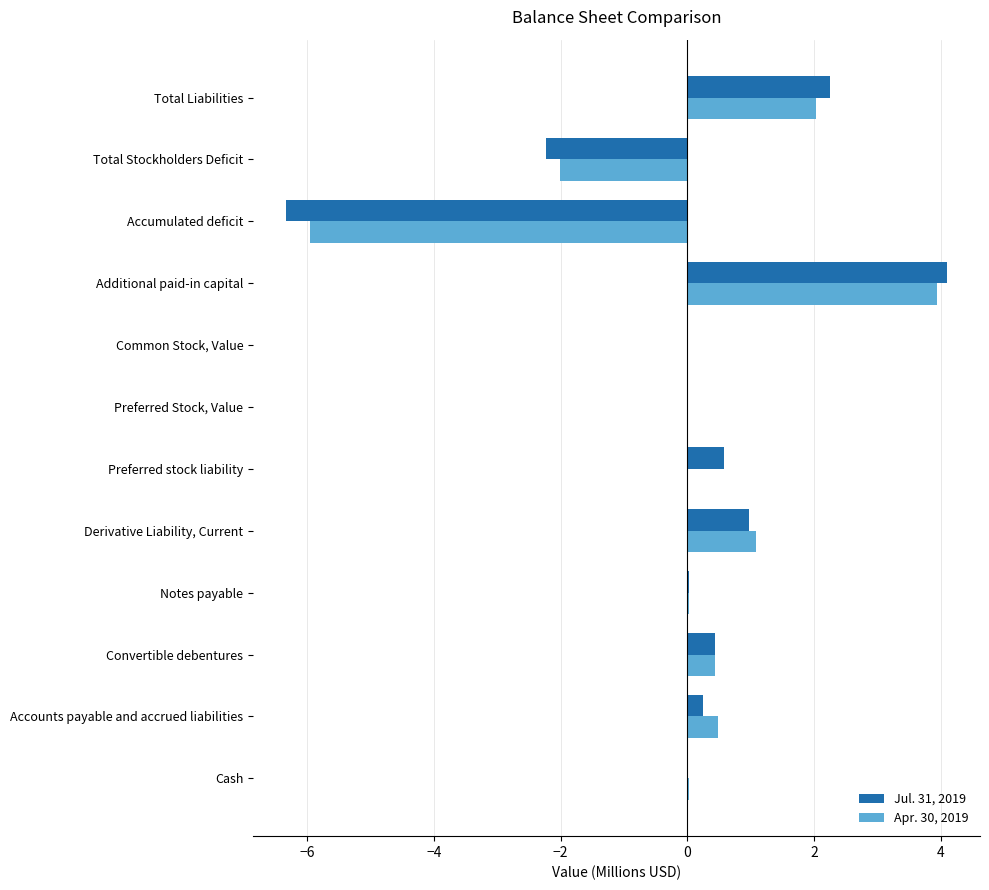

What is the maximum value for Apr. 30, 2019?

3.9